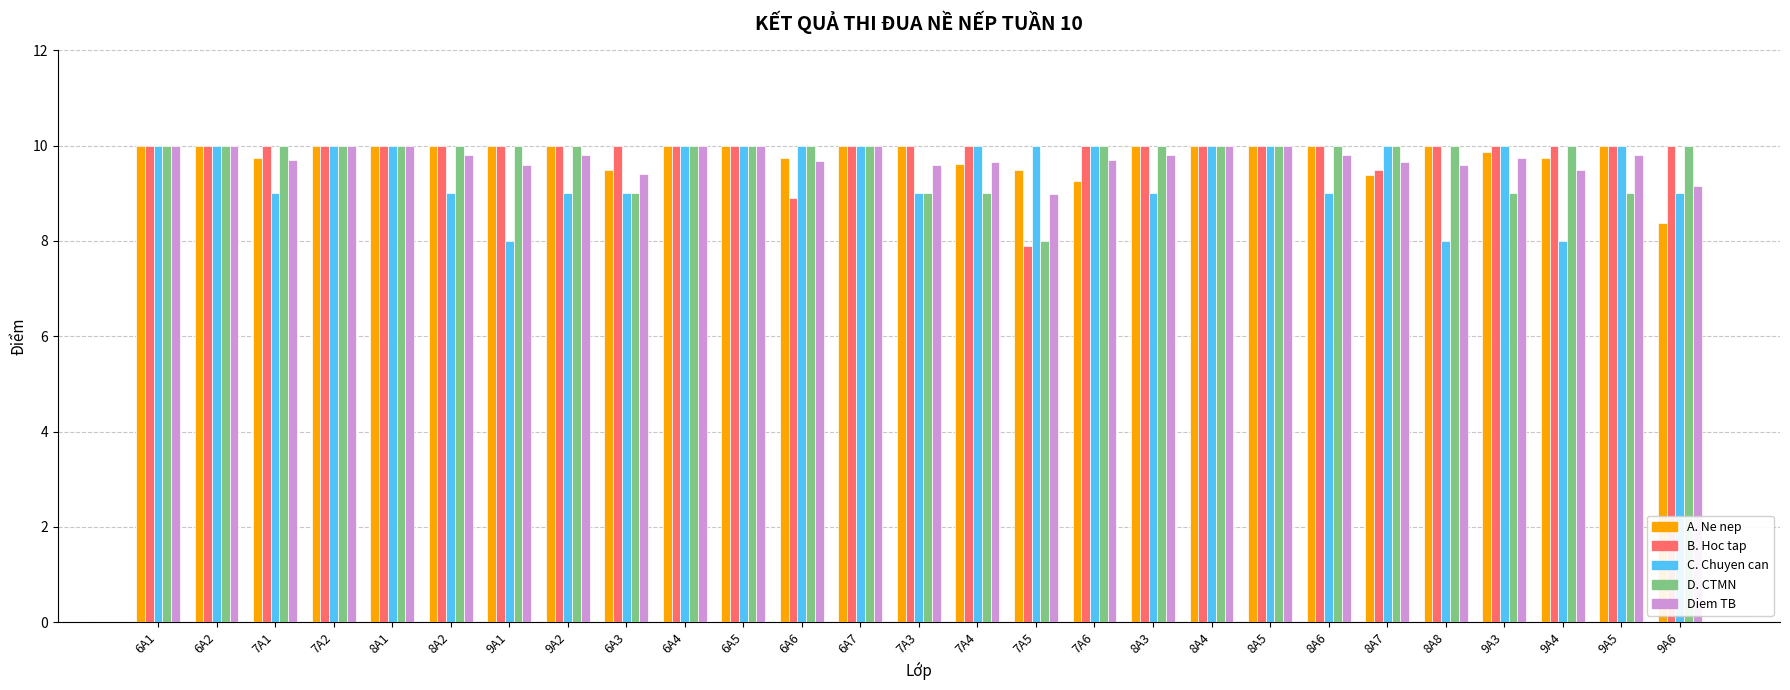

How many bars are there in total?

135